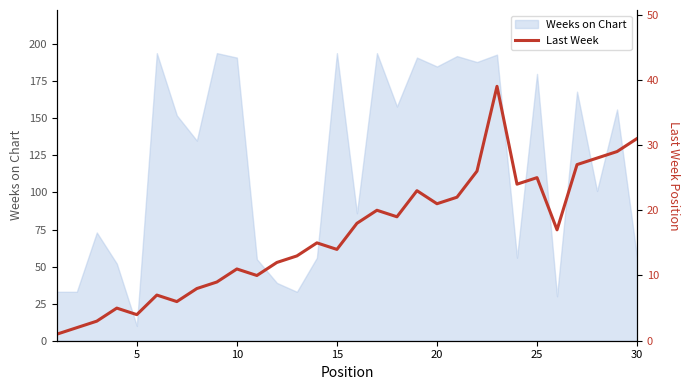

What is the sum of all values?

489